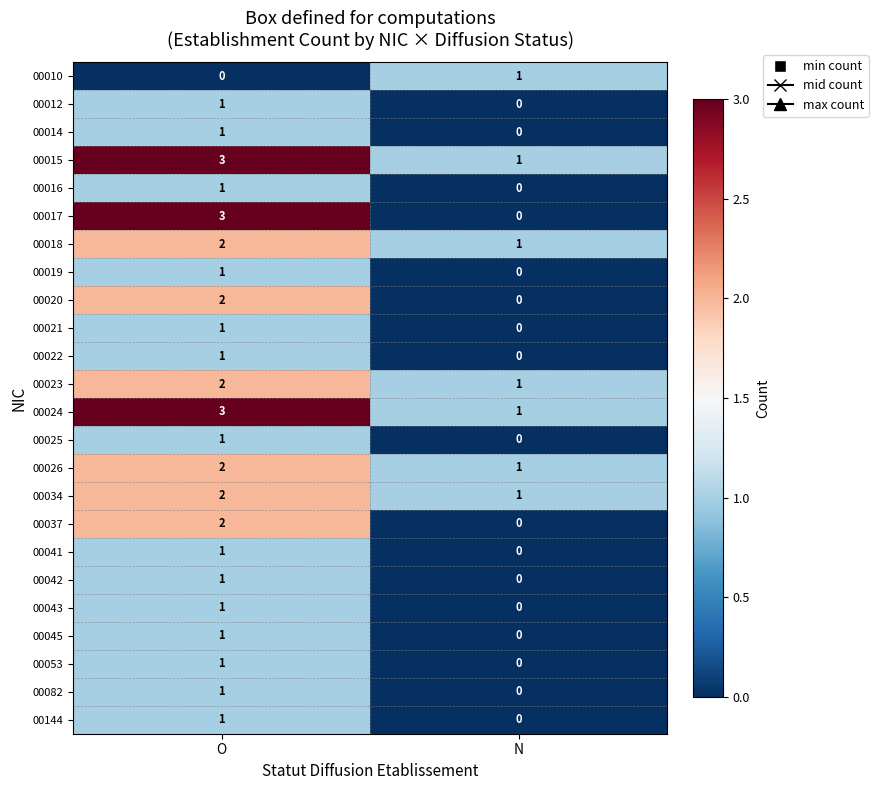

The 00016 series shows 0 at N. True or false?

True